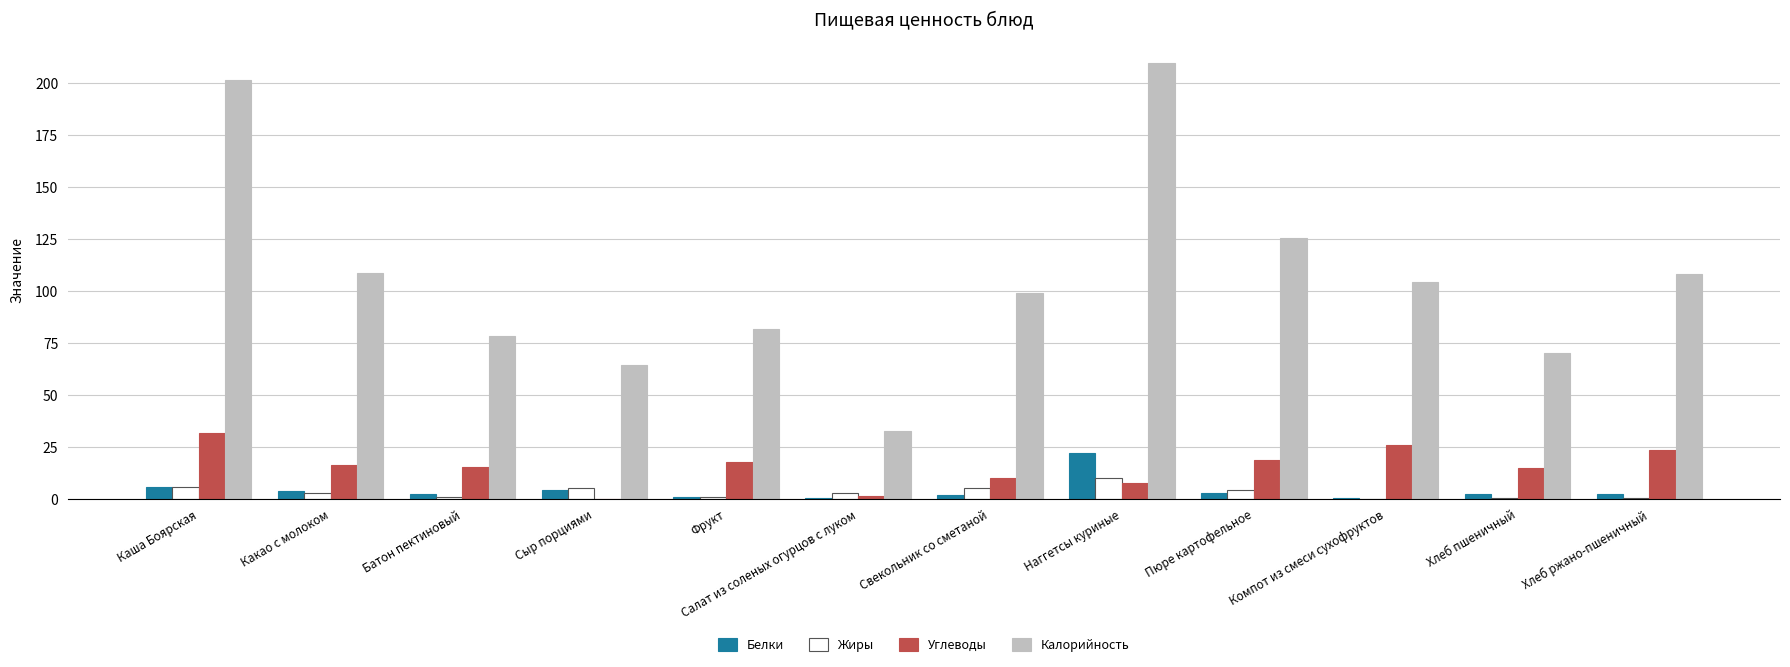

The Белки series shows 8.0 at Наггетсы куриные. True or false?

False